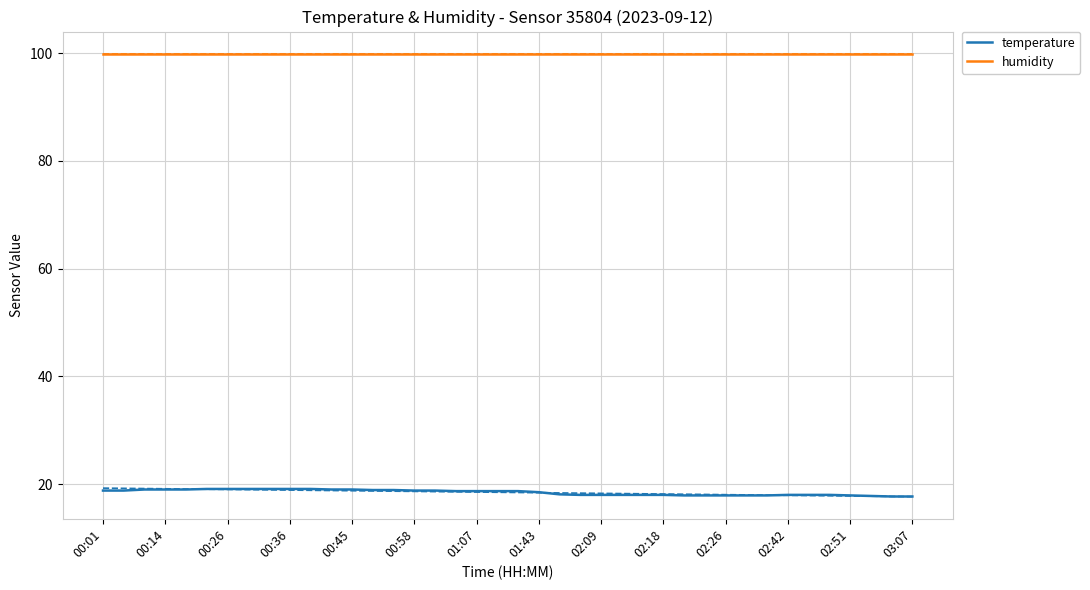

How many distinct data groups are displayed?

2